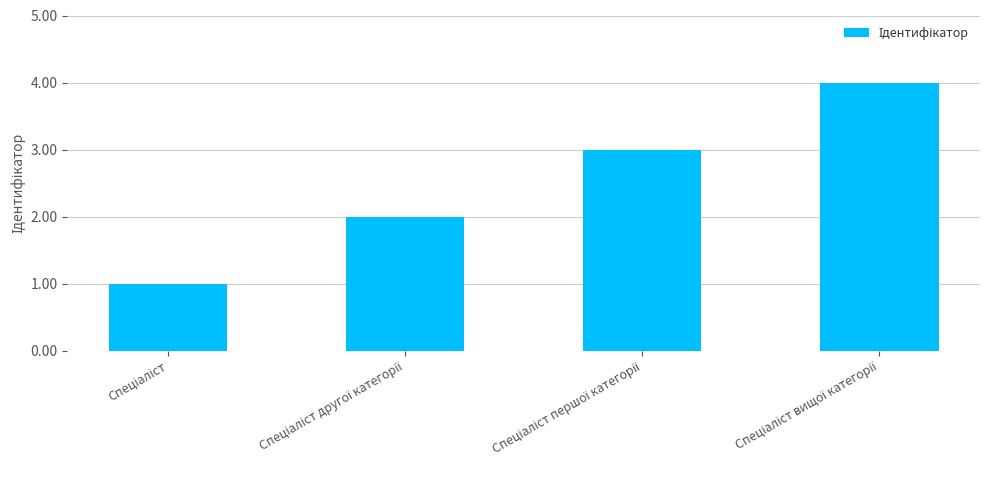

Count the number of data series in this chart.

1